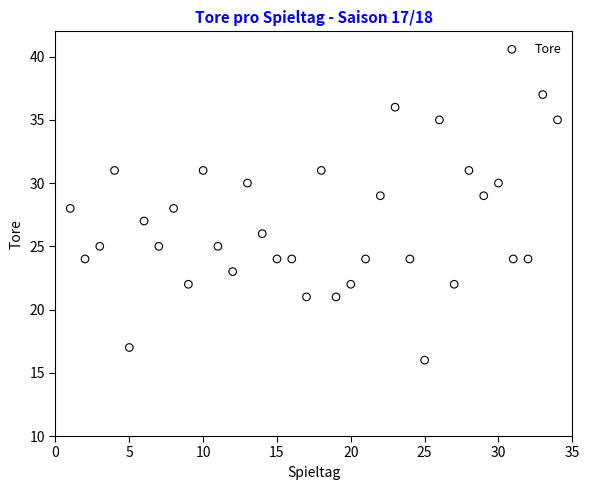

What is the range of X values (max minus min)?

33